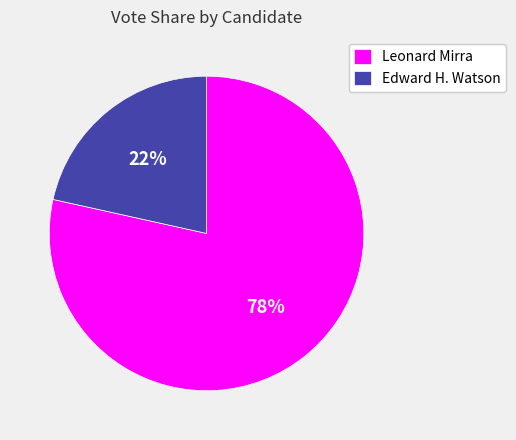

True or false: Edward H. Watson accounts for 22% of the total.

True